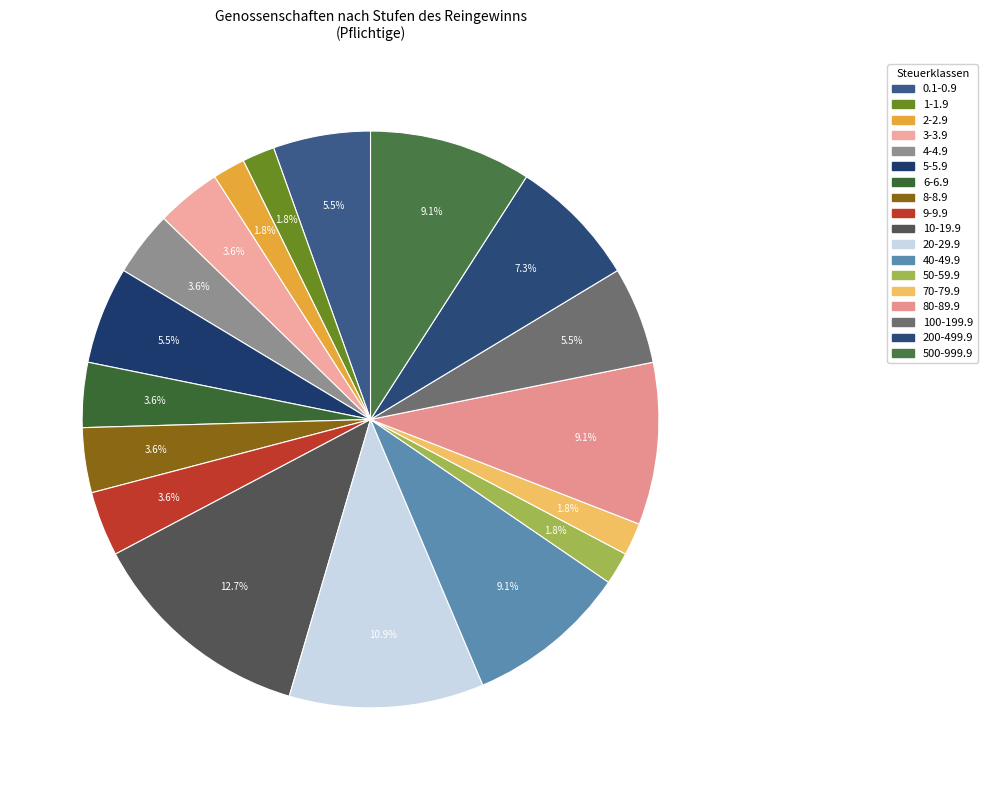

Is there any slice that represents more than half of the pie?

No